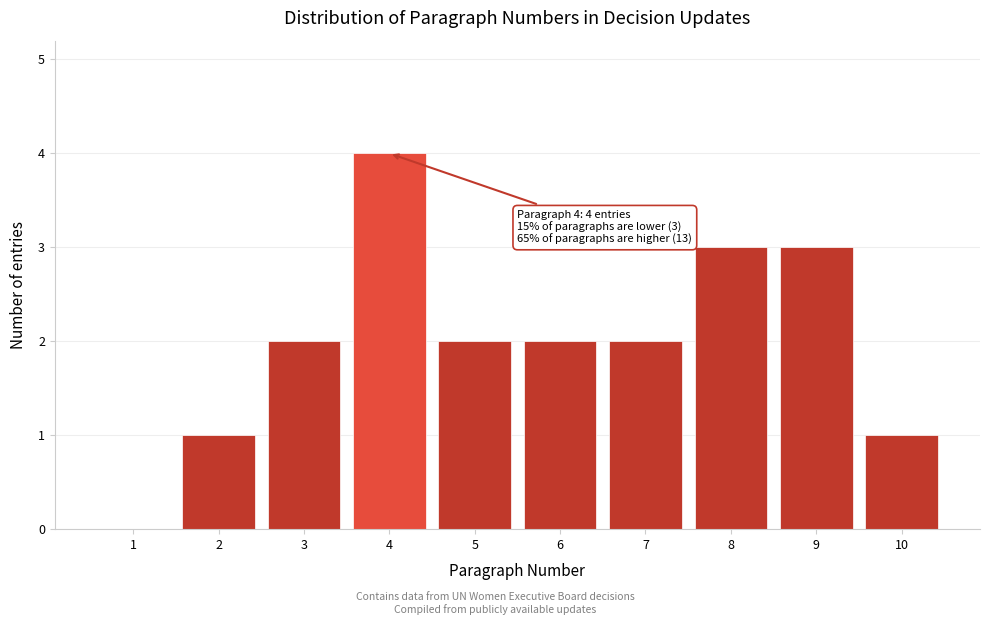

Reading right to left, list all the values displayed in this chart.

10=1	9=3	8=3	7=2	6=2	5=2	4=4	3=2	2=1	1=0